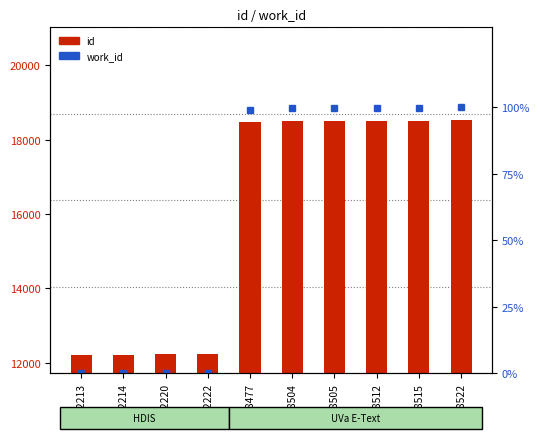

What is the value of the work_id bar at the 4th from the left?

0.3